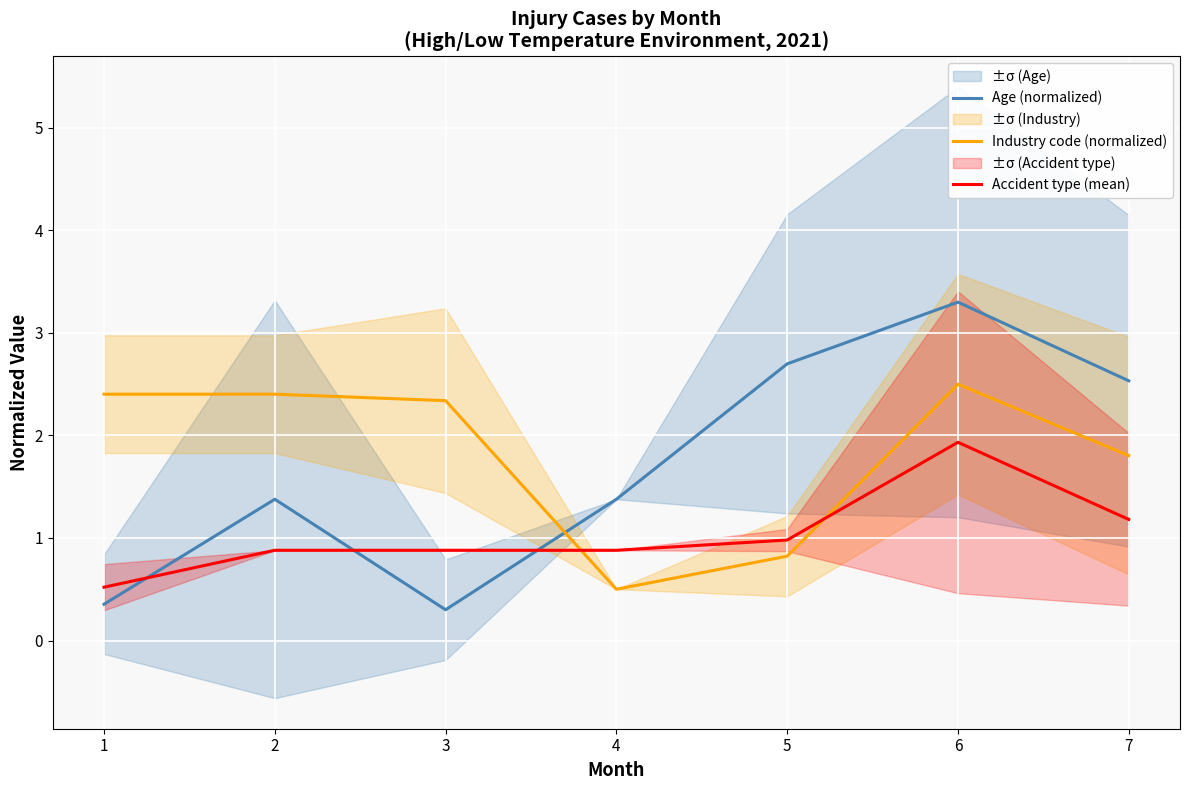

Between which two adjacent categories do Industry code (normalized) and Accident type (mean) first intersect?

3 and 4